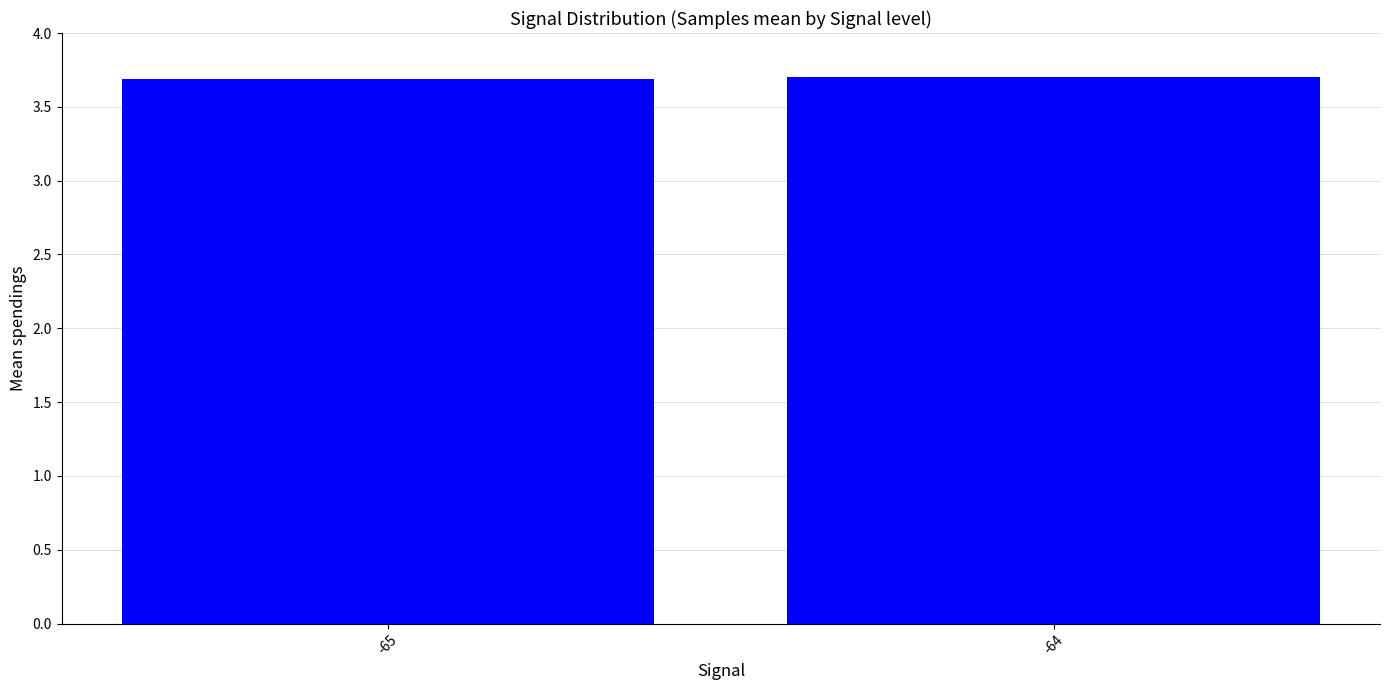

The value at -65 is 1.8. True or false?

False